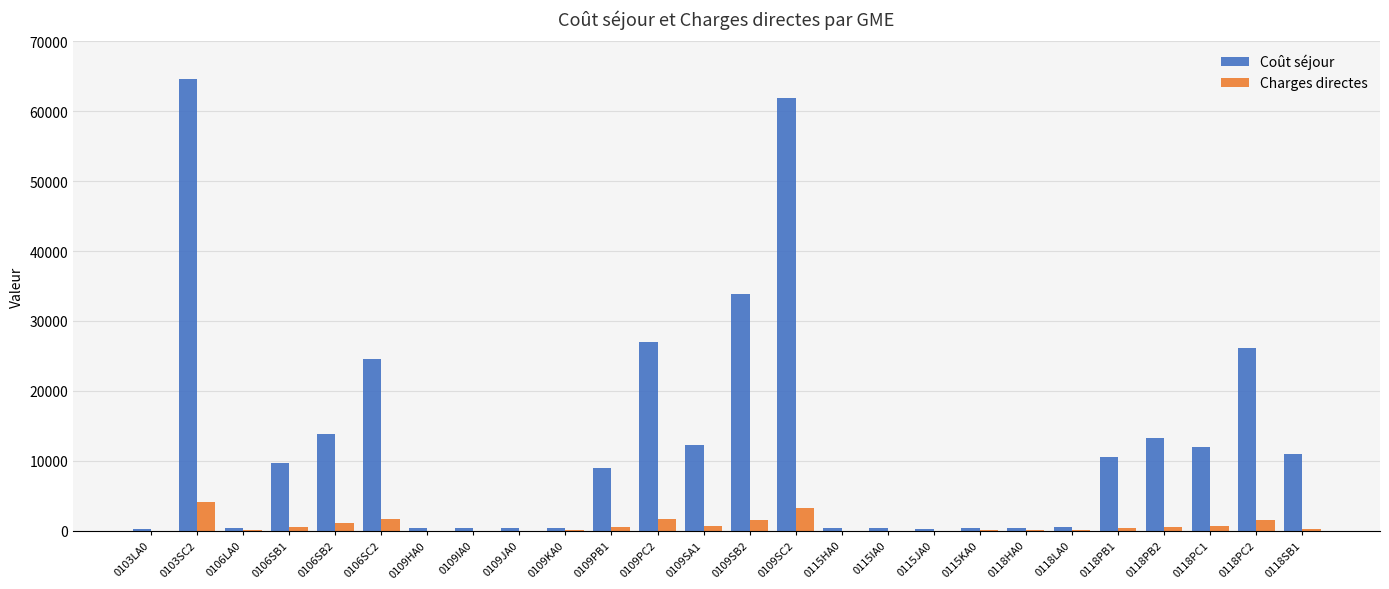

What is the maximum value shown in the chart?

64642.0